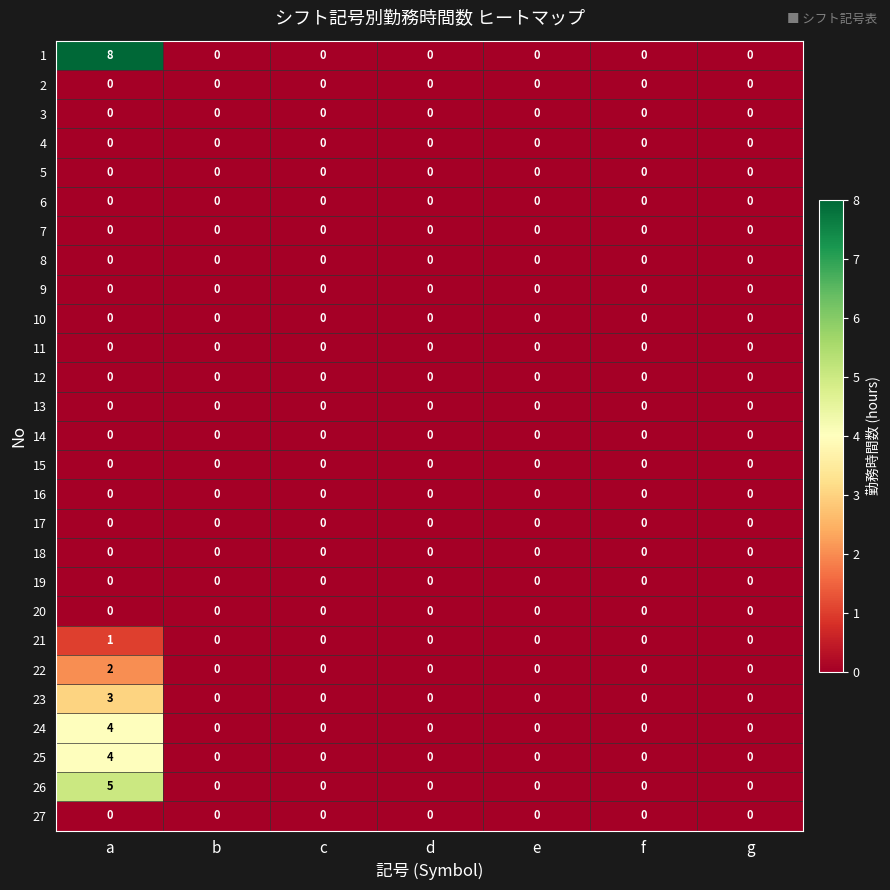

At which category does the chart reach its peak across all series?

a